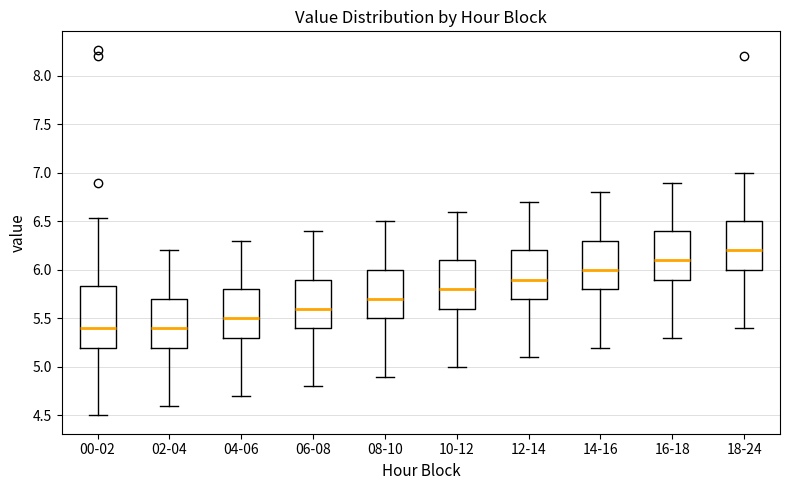

Reading left to right, transcribe this box plot: for each box, give where its median line is, the range the box spans, and where its two whiskers end, as read against the y-axis. The values are not printed on the chart, so give them approximately, as read against the axis.

00-02: median 5.40, box 5.20 to 5.85, whiskers 4.50 to 6.55
02-04: median 5.40, box 5.20 to 5.70, whiskers 4.60 to 6.20
04-06: median 5.50, box 5.30 to 5.80, whiskers 4.70 to 6.30
06-08: median 5.60, box 5.40 to 5.90, whiskers 4.80 to 6.40
08-10: median 5.70, box 5.50 to 6.00, whiskers 4.90 to 6.50
10-12: median 5.80, box 5.60 to 6.10, whiskers 5.00 to 6.60
12-14: median 5.90, box 5.70 to 6.20, whiskers 5.10 to 6.70
14-16: median 6.00, box 5.80 to 6.30, whiskers 5.20 to 6.80
16-18: median 6.10, box 5.90 to 6.40, whiskers 5.30 to 6.90
18-24: median 6.20, box 6.00 to 6.50, whiskers 5.40 to 7.00